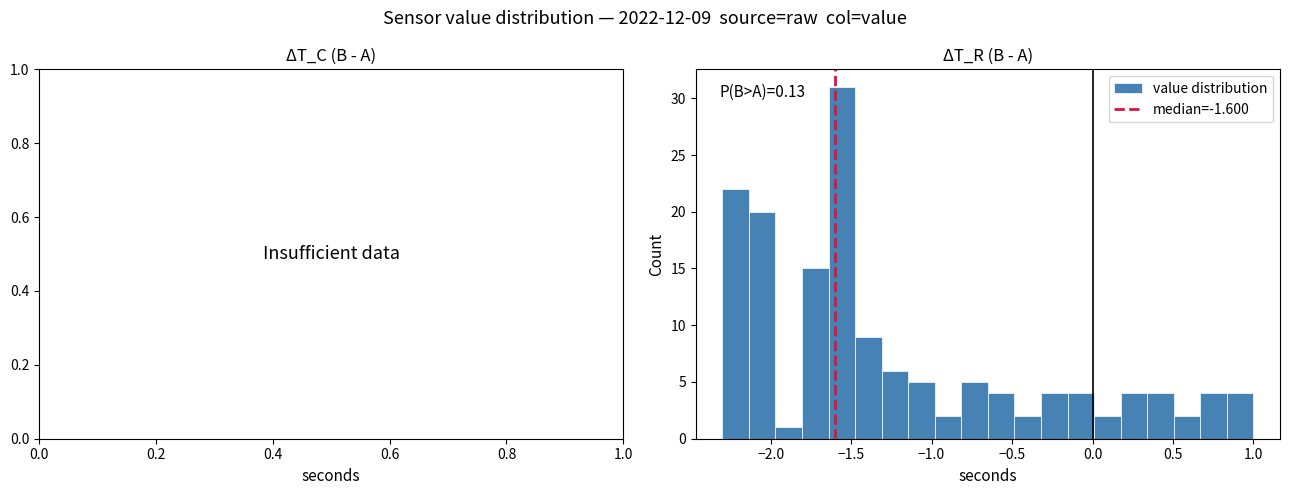

Around what value on the x-axis is the tallest bar? Give the approximate position of its centre, as read against the axis.

-1.55